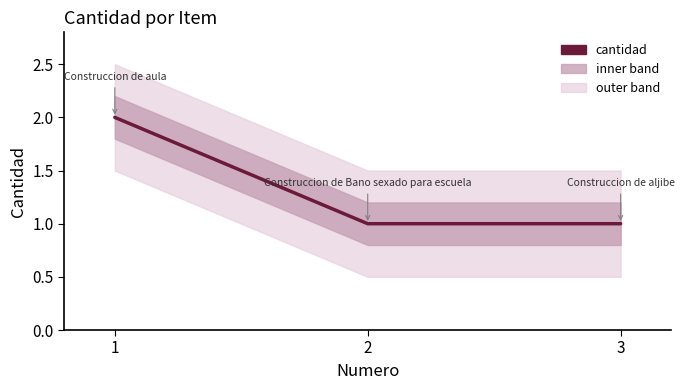

What is the value of the 3rd point from the left?

1